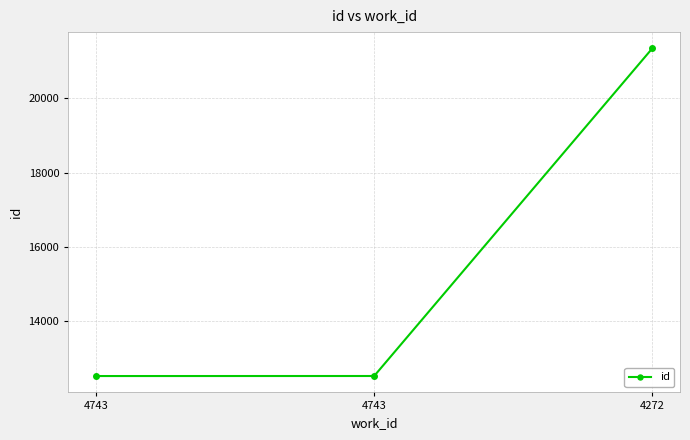

Which has a higher value, 4743 or 4743?

4743